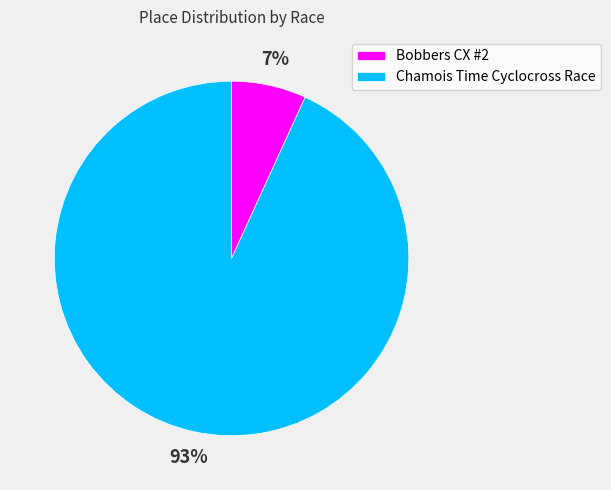

Which category has the smallest portion of the pie?

Bobbers CX #2